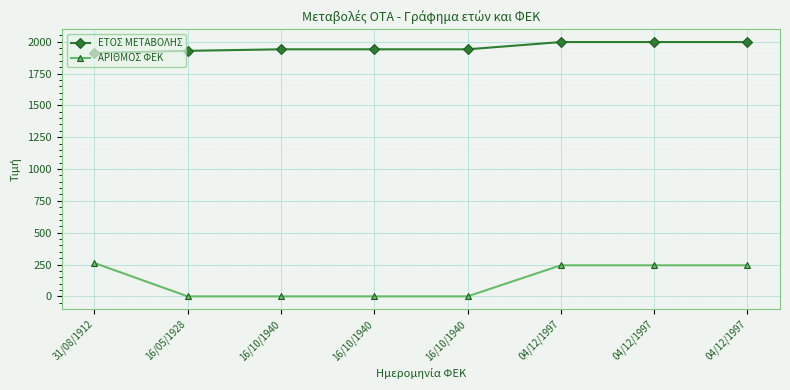

What is the sum of the ΕΤΟΣ ΜΕΤΑΒΟΛΗΣ values at 16/10/1940 and 16/05/1928?

3868